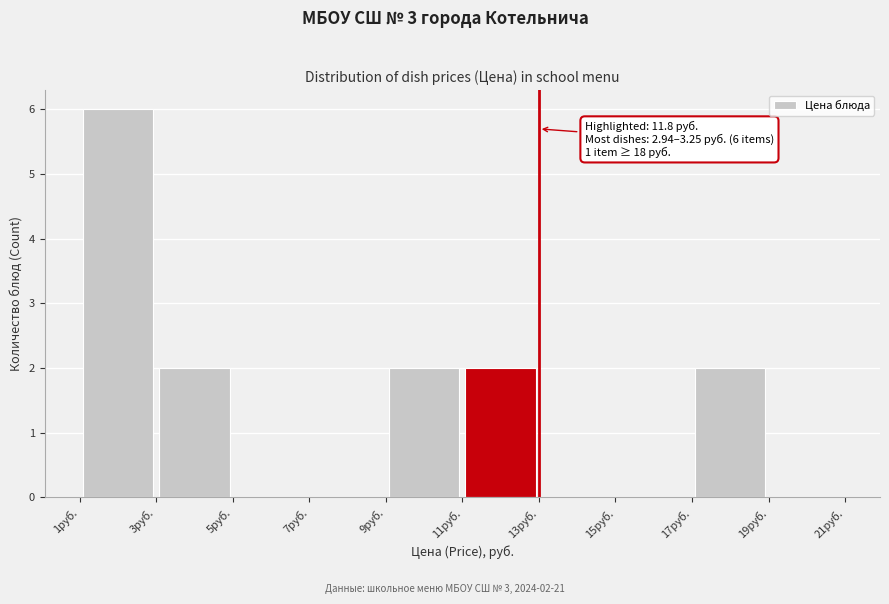

Which range on the x-axis has the tallest bar?

1 to 3